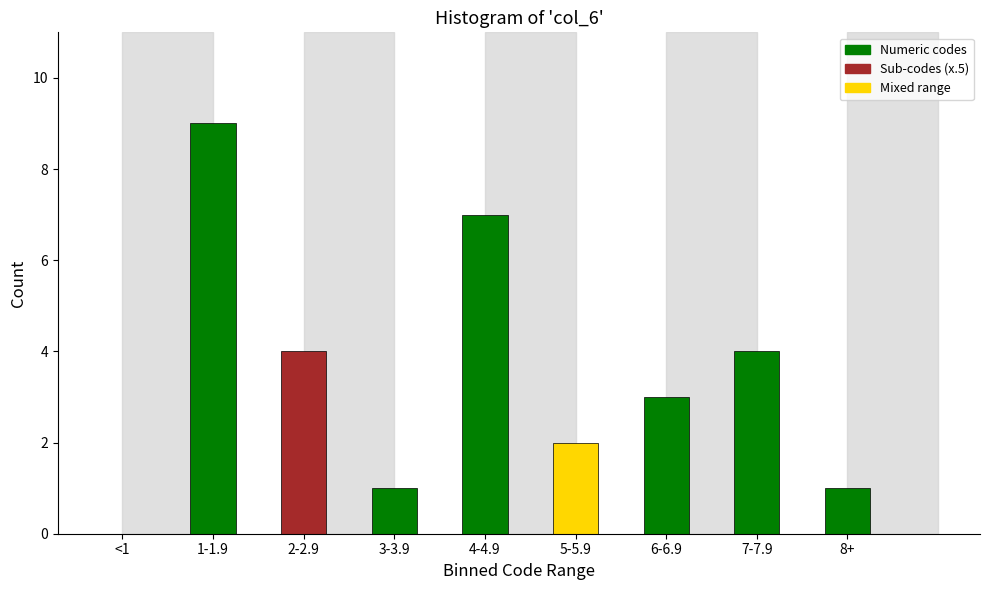

Reading left to right, what are all the values shown in this chart?

<1=0	1-1.9=9	2-2.9=4	3-3.9=1	4-4.9=7	5-5.9=2	6-6.9=3	7-7.9=4	8+=1